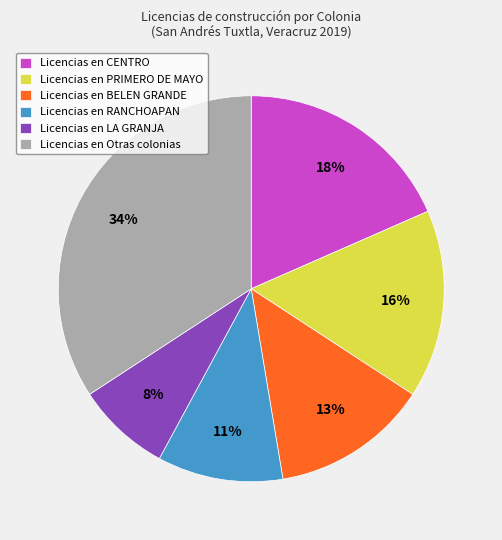

Between Licencias en PRIMERO DE MAYO and Licencias en LA GRANJA, which is larger?

Licencias en PRIMERO DE MAYO